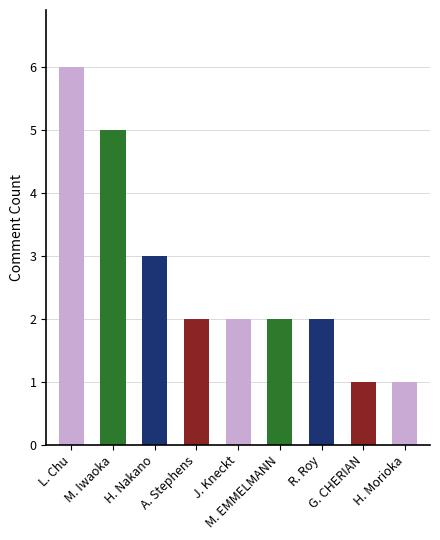

What is the difference between the second highest and minimum values?

4